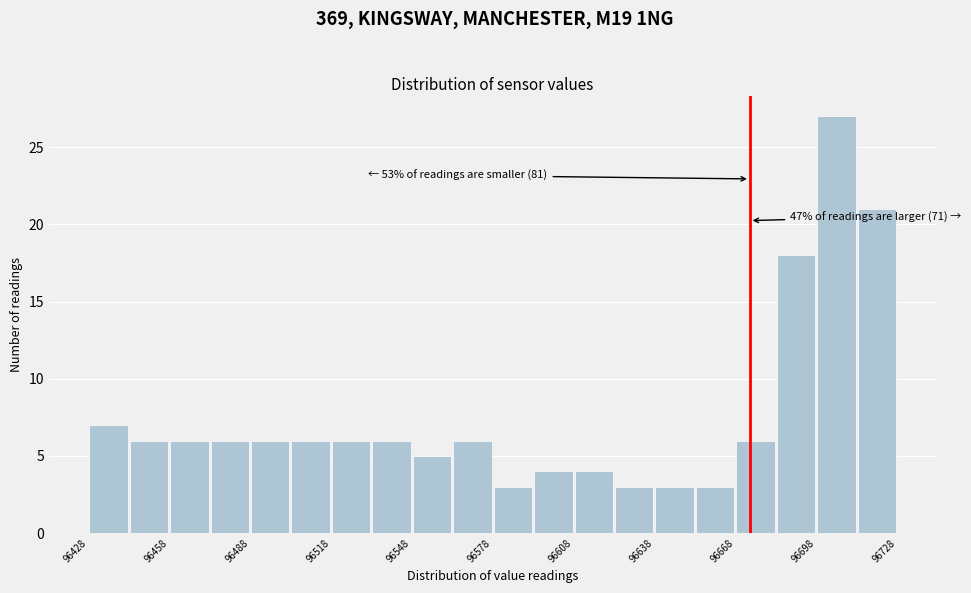

Around what value on the x-axis is the tallest bar? Give the approximate position of its centre, as read against the axis.

96705